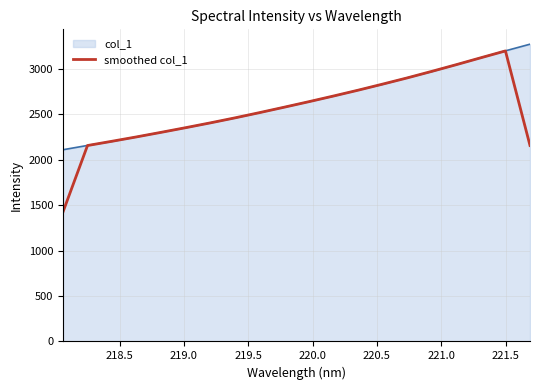

What is the greatest value displayed?

3269.1